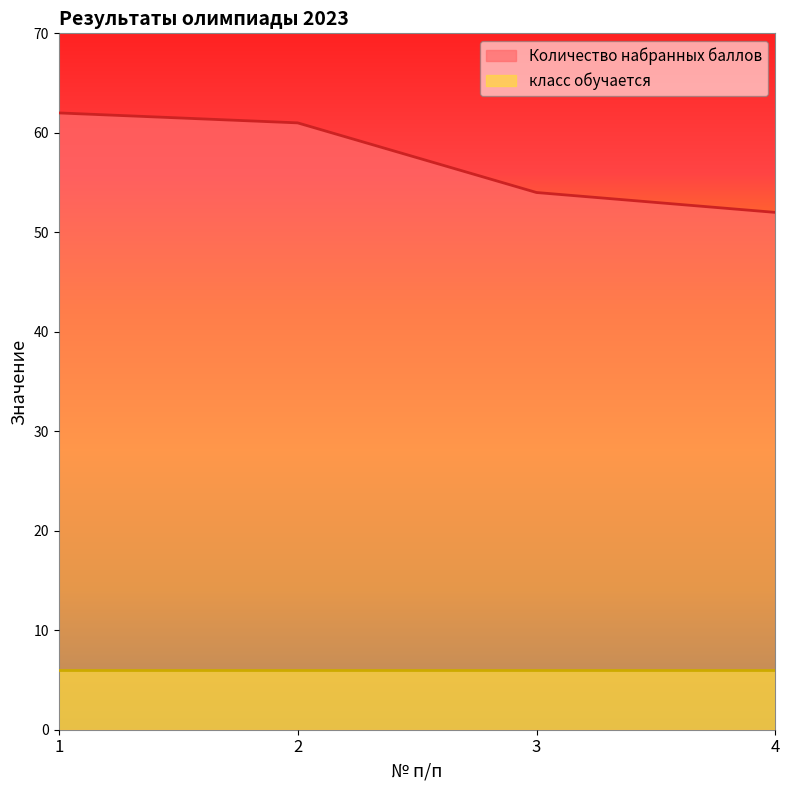

Where does the data first go above 61?

1